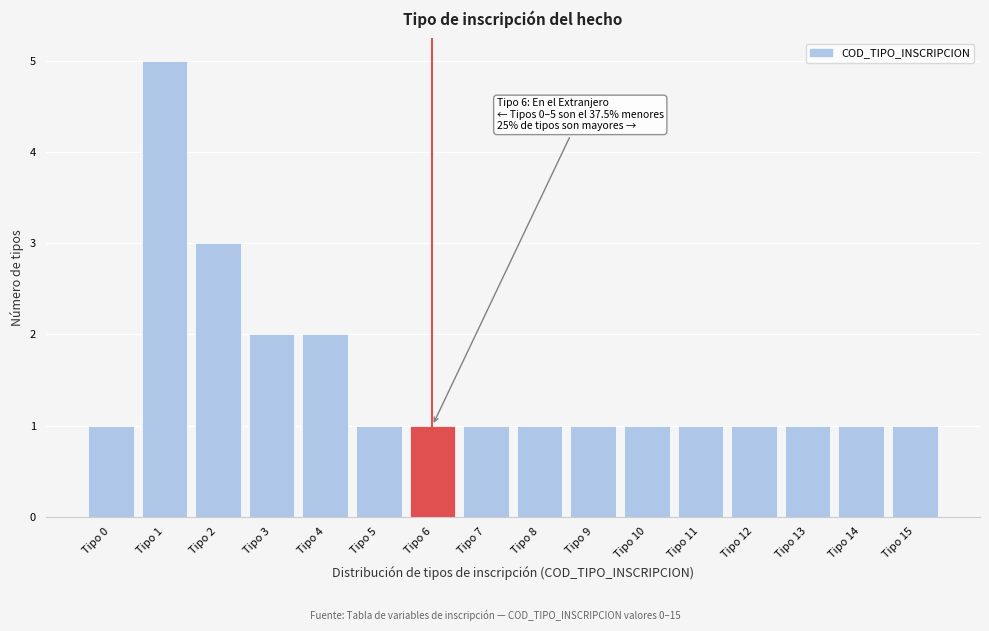

Reading left to right, list all the values displayed in this chart.

Tipo 0=1	Tipo 1=5	Tipo 2=3	Tipo 3=2	Tipo 4=2	Tipo 5=1	Tipo 6=1	Tipo 7=1	Tipo 8=1	Tipo 9=1	Tipo 10=1	Tipo 11=1	Tipo 12=1	Tipo 13=1	Tipo 14=1	Tipo 15=1